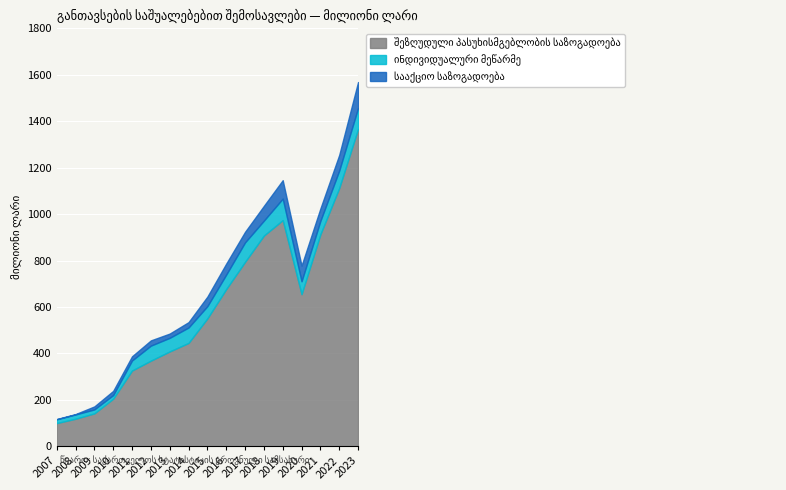

At which category does ინდივიდუალური მეწარმე reach its first local valley?

2010